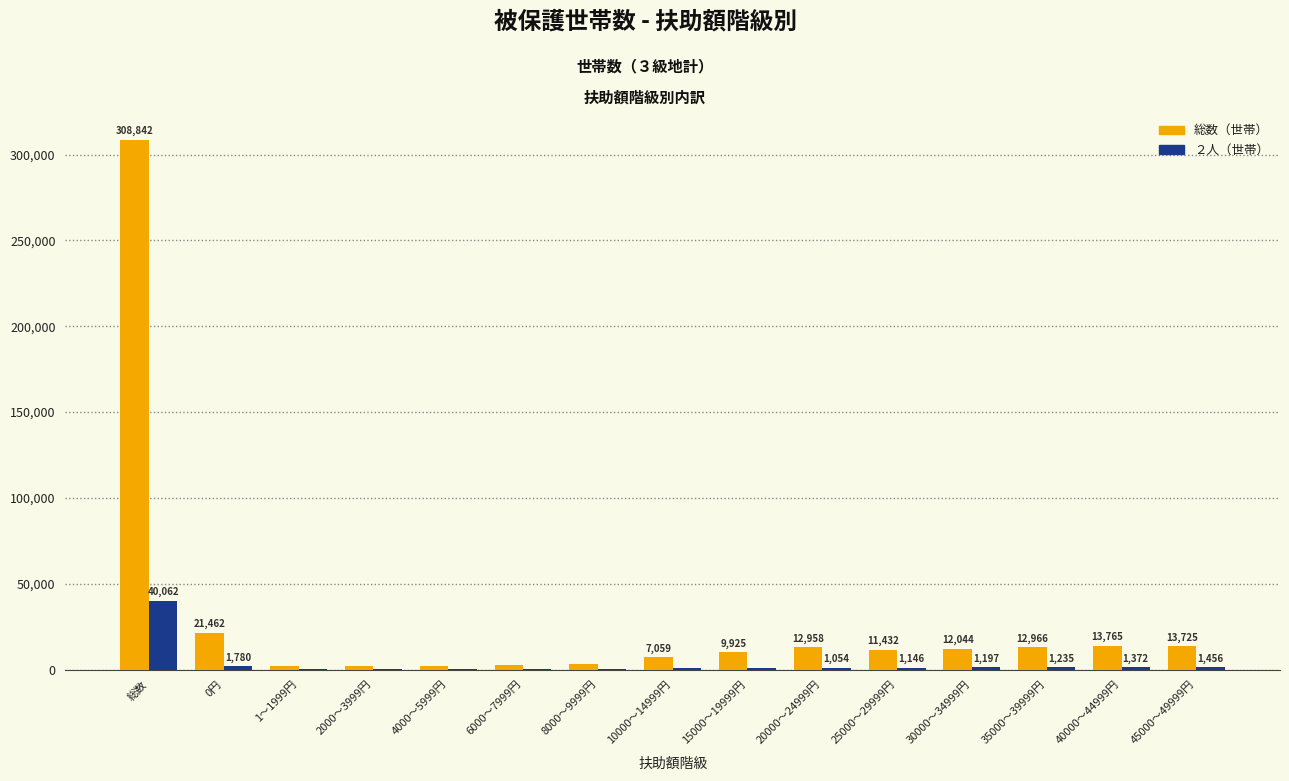

Is it true that 総数（世帯） equals 308842 at 総数?

True